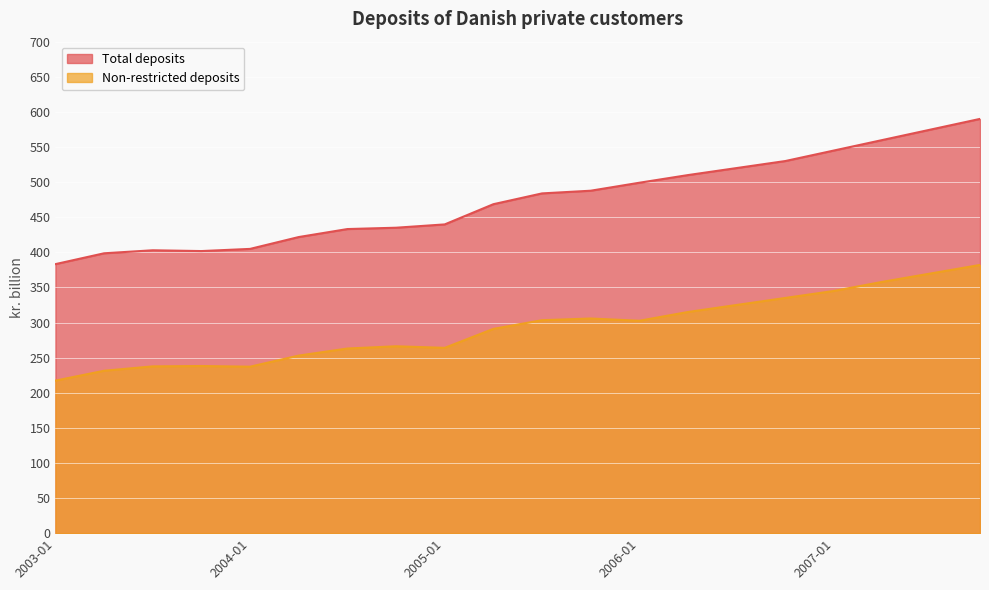

What is the spread (max minus min) of values at 2006-07?

195.0